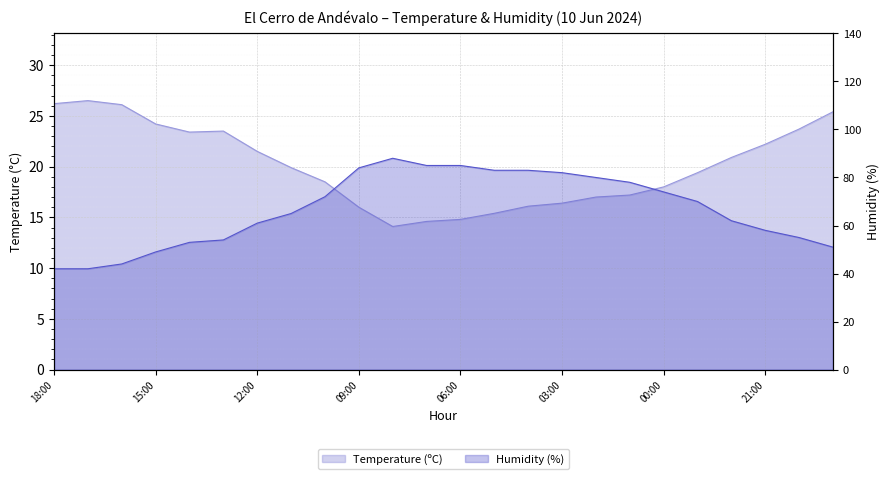

What is the sum of the Temperature (ºC) values at 18:00 and 22:00?

47.1